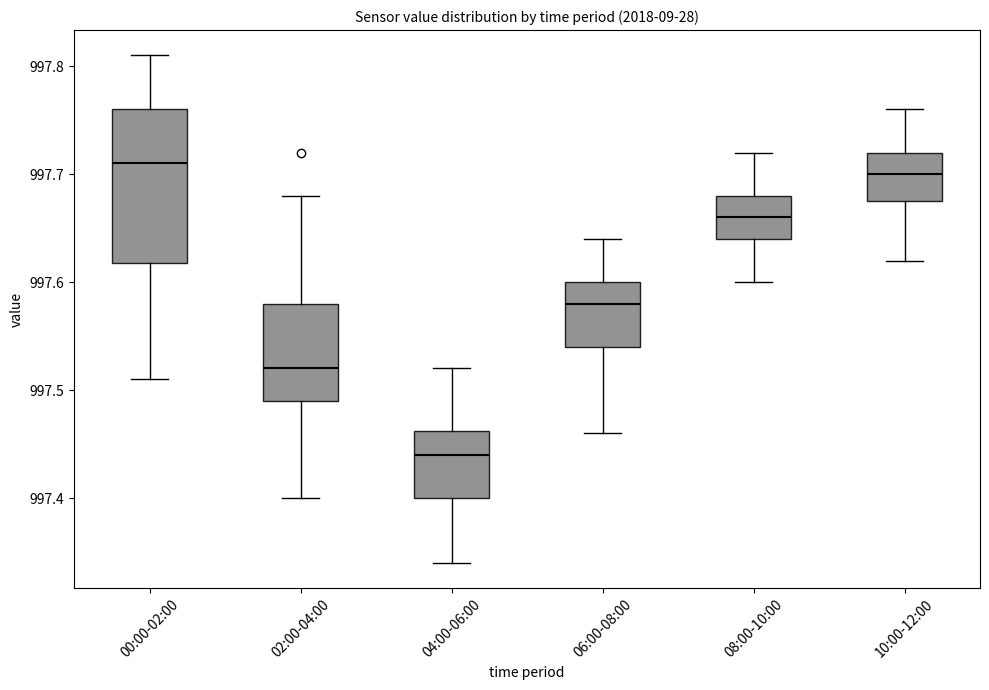

Reading left to right, transcribe this box plot: for each box, give where its median line is, the range the box spans, and where its two whiskers end, as read against the y-axis. The values are not printed on the chart, so give them approximately, as read against the axis.

00:00-02:00: median 997.71, box 997.62 to 997.76, whiskers 997.51 to 997.81
02:00-04:00: median 997.52, box 997.49 to 997.58, whiskers 997.40 to 997.68
04:00-06:00: median 997.44, box 997.40 to 997.46, whiskers 997.34 to 997.52
06:00-08:00: median 997.58, box 997.54 to 997.60, whiskers 997.46 to 997.64
08:00-10:00: median 997.66, box 997.64 to 997.68, whiskers 997.60 to 997.72
10:00-12:00: median 997.70, box 997.68 to 997.72, whiskers 997.62 to 997.76